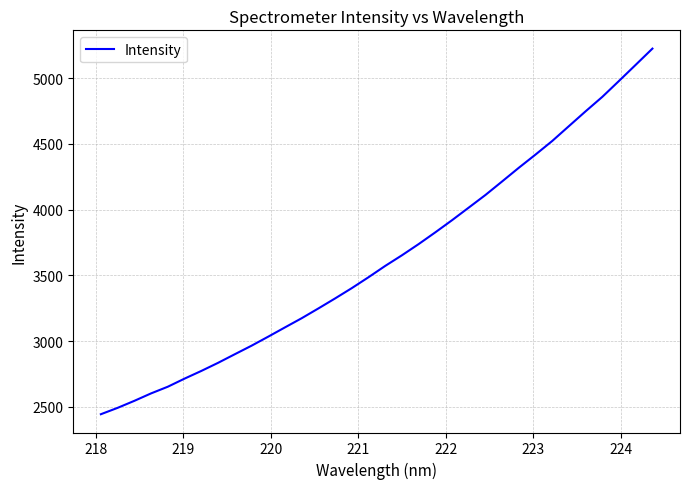

What is the greatest value displayed?

5223.8